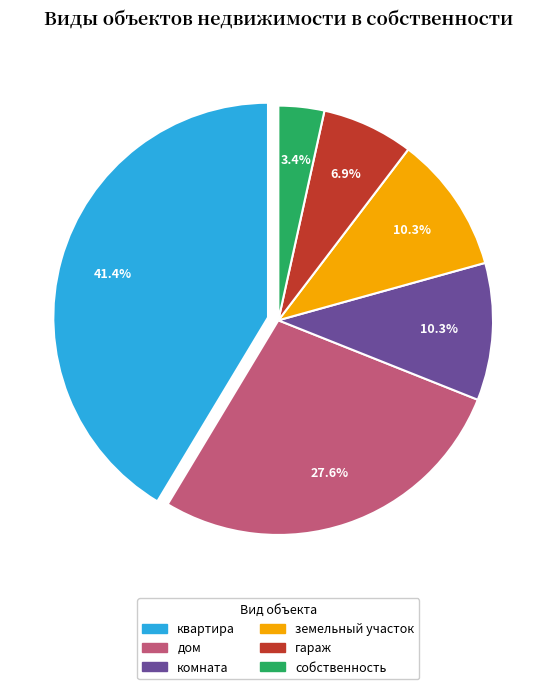

How many segments does this pie chart have?

6